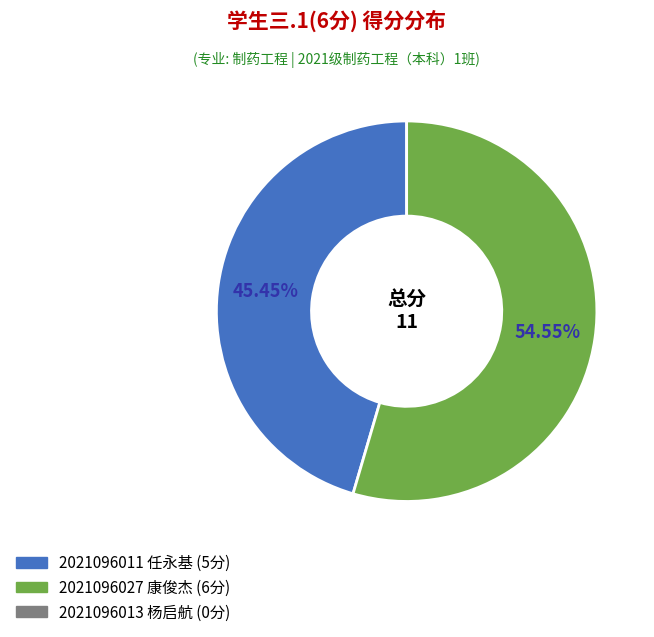

Does any single category account for the majority?

Yes